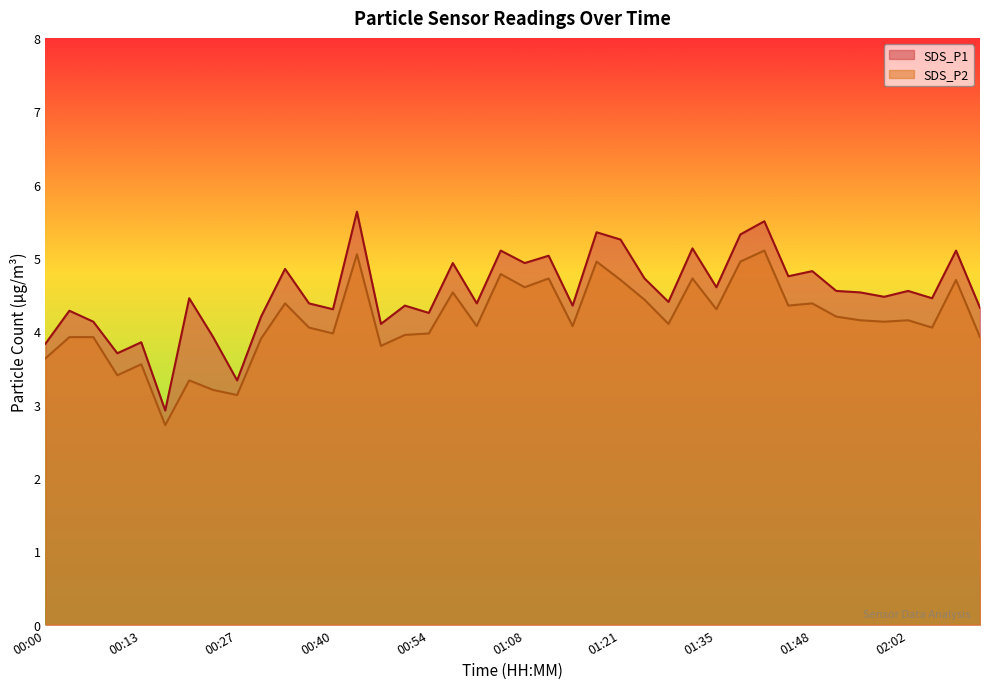

At which label does SDS_P1 first exceed 4?

00:03